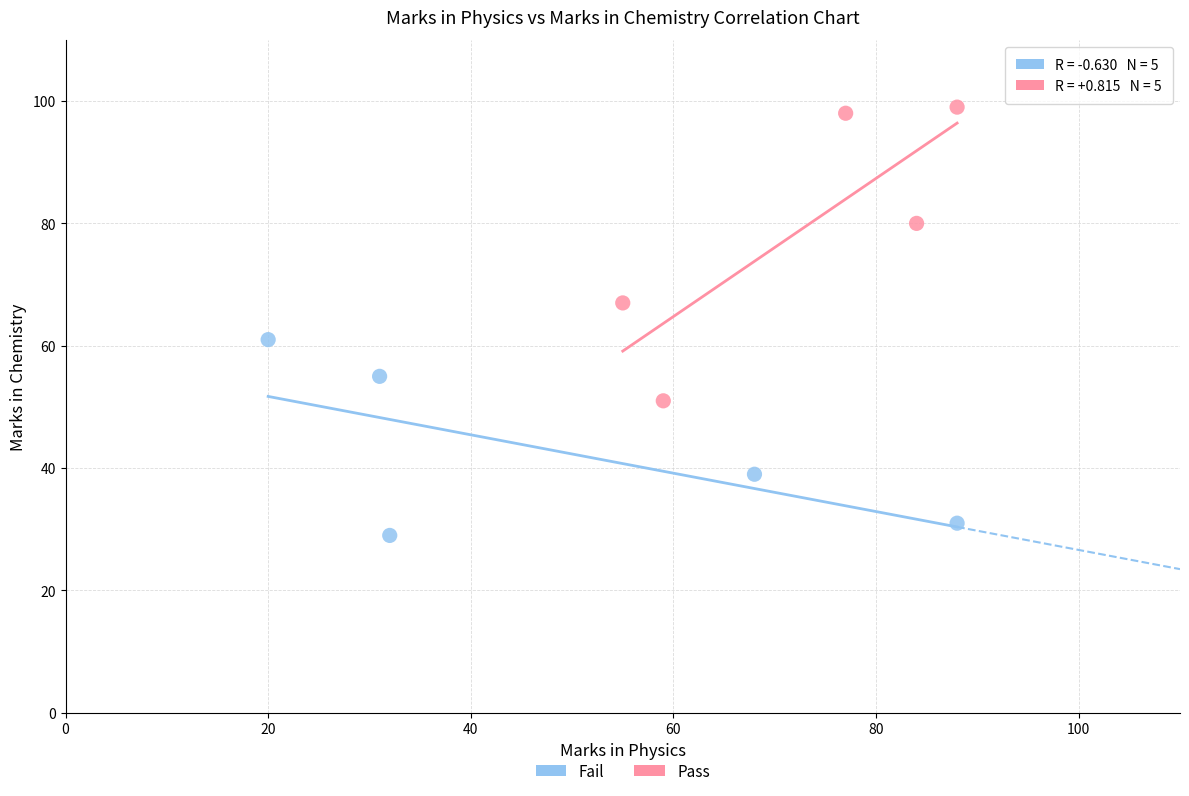

Which series reaches the minimum Y coordinate?

Fail